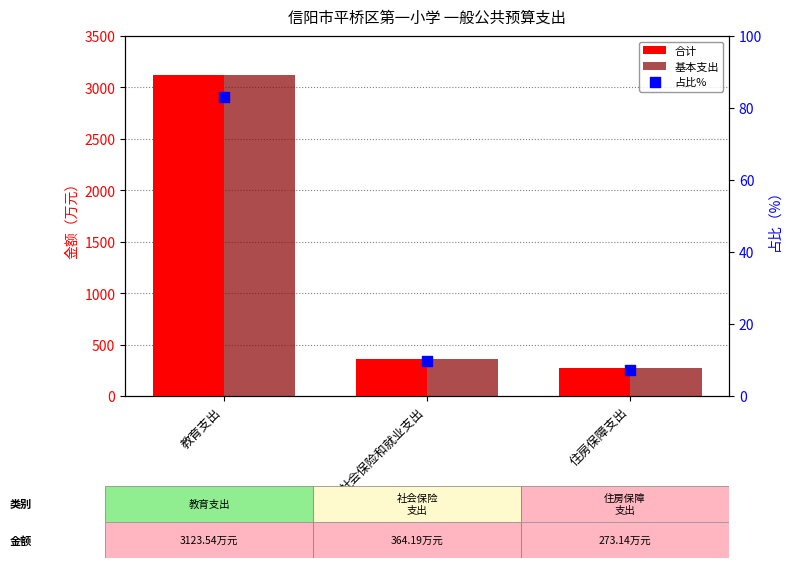

At how many categories does at least one series exceed 2605?

1